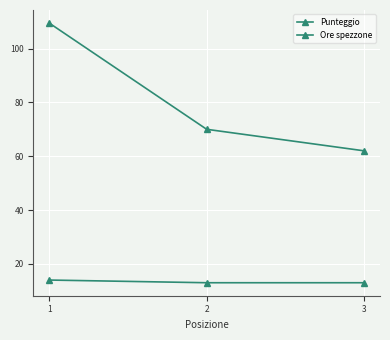

Does the chart have visible grid lines?

Yes